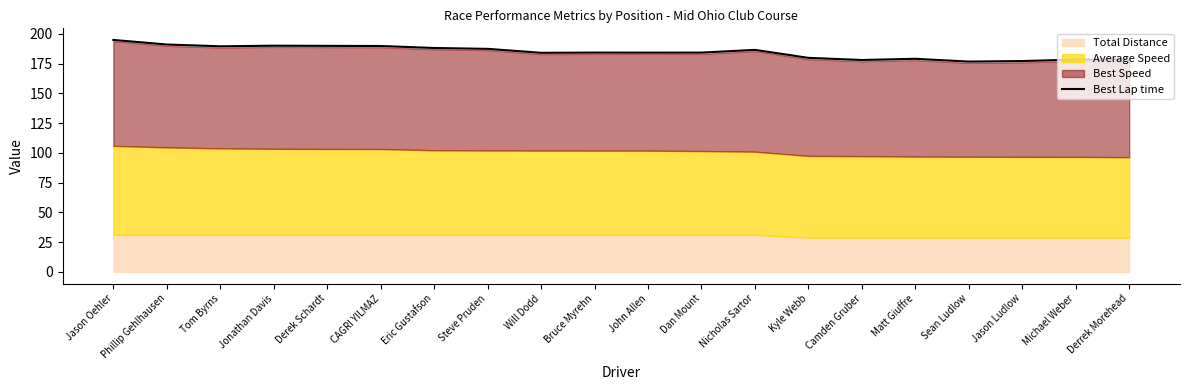

At which category does the chart reach its minimum across all series?

Sean Ludlow